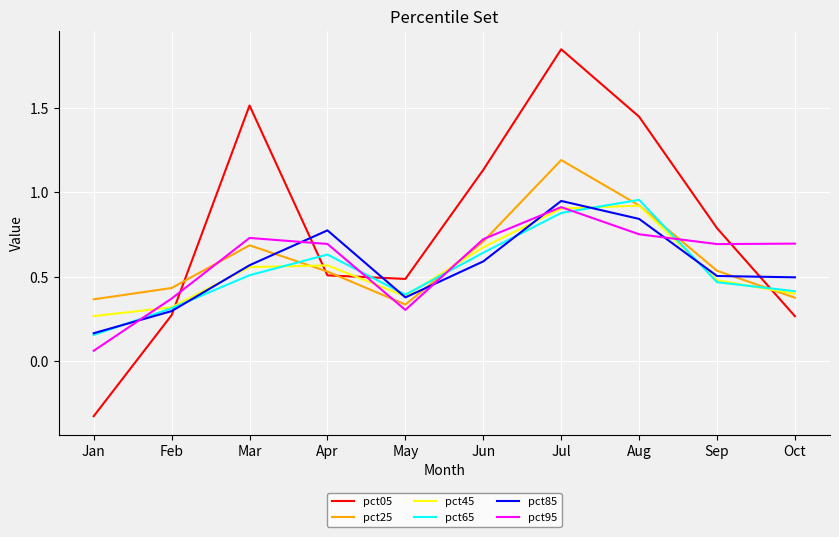

Which series changed the most between Apr and Oct?

pct85